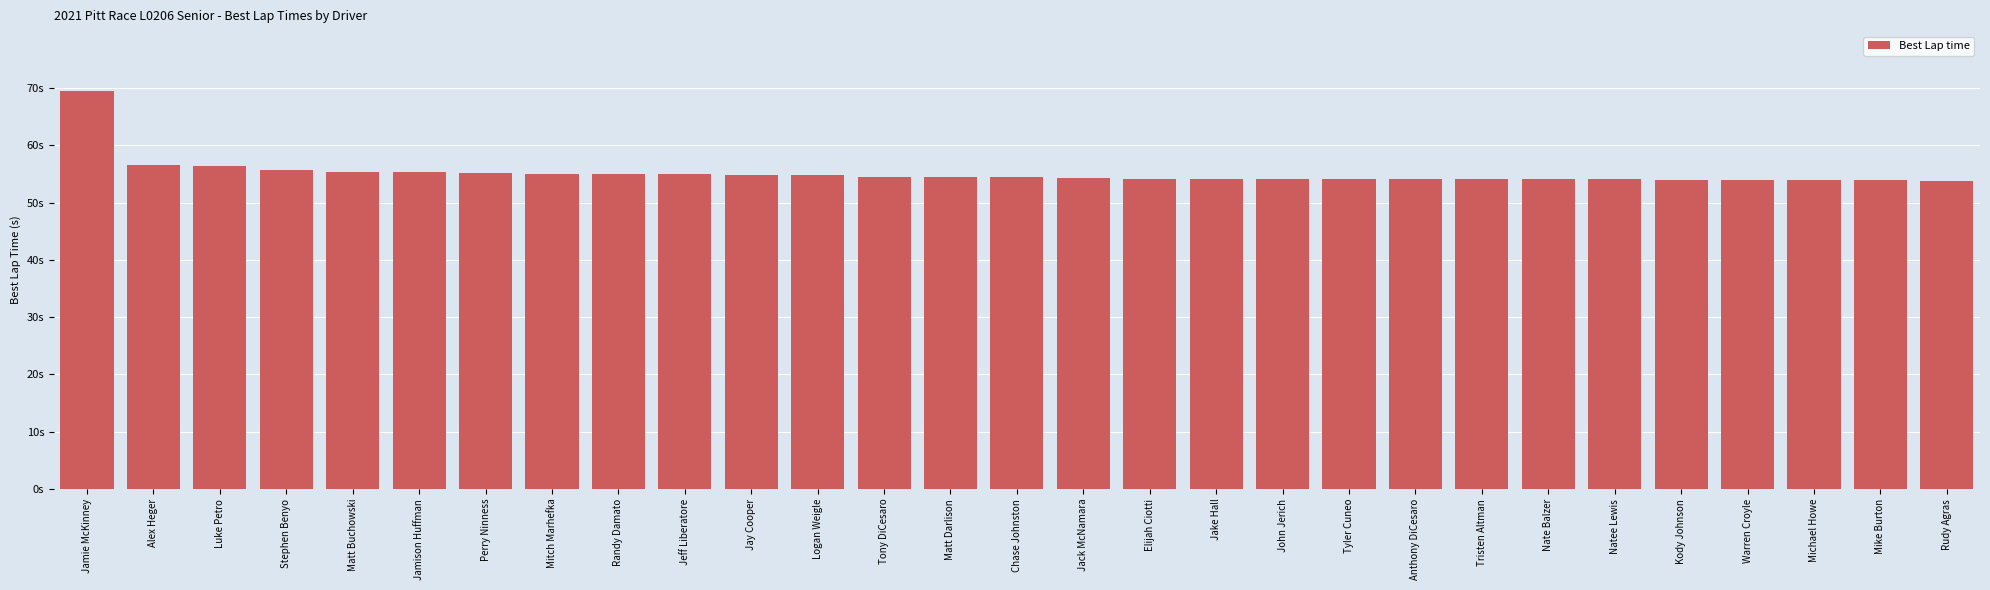

What position from the left is Randy Damato?

9